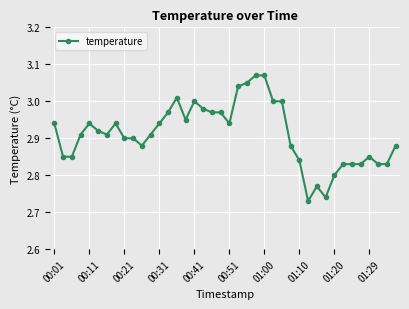

What is the difference between the maximum and second lowest values?

0.3